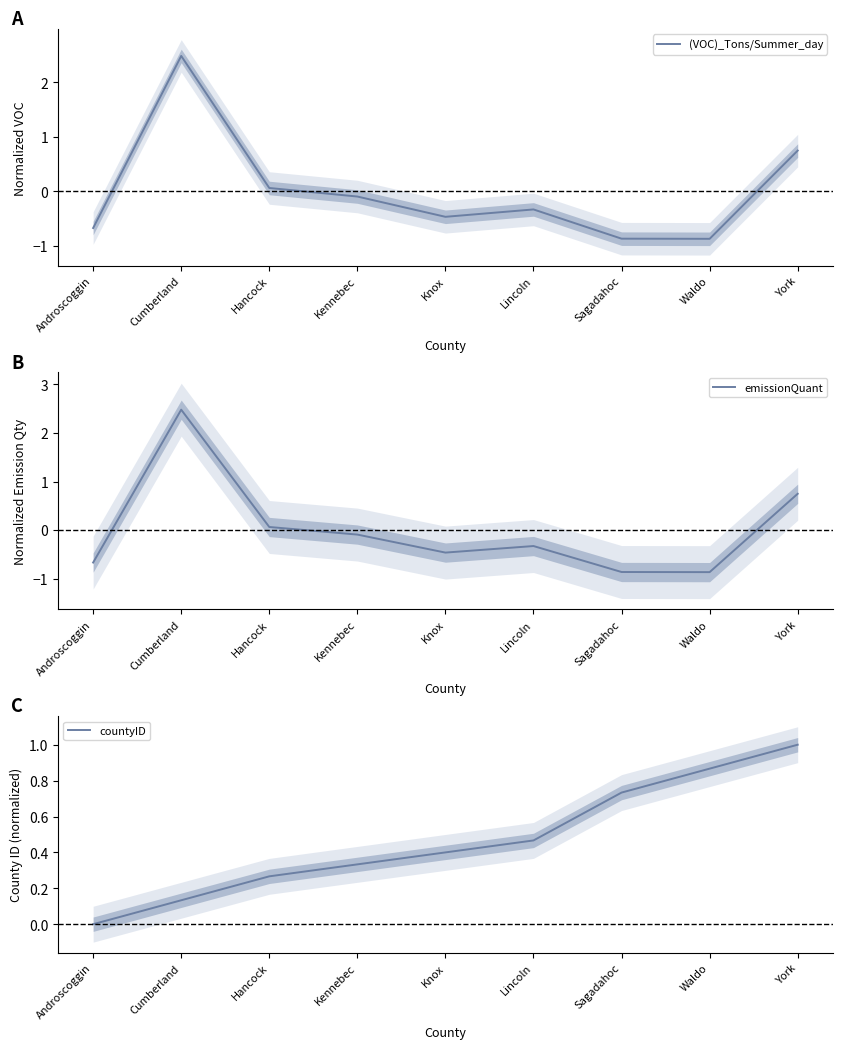

At how many categories does at least one series exceed 0?

8